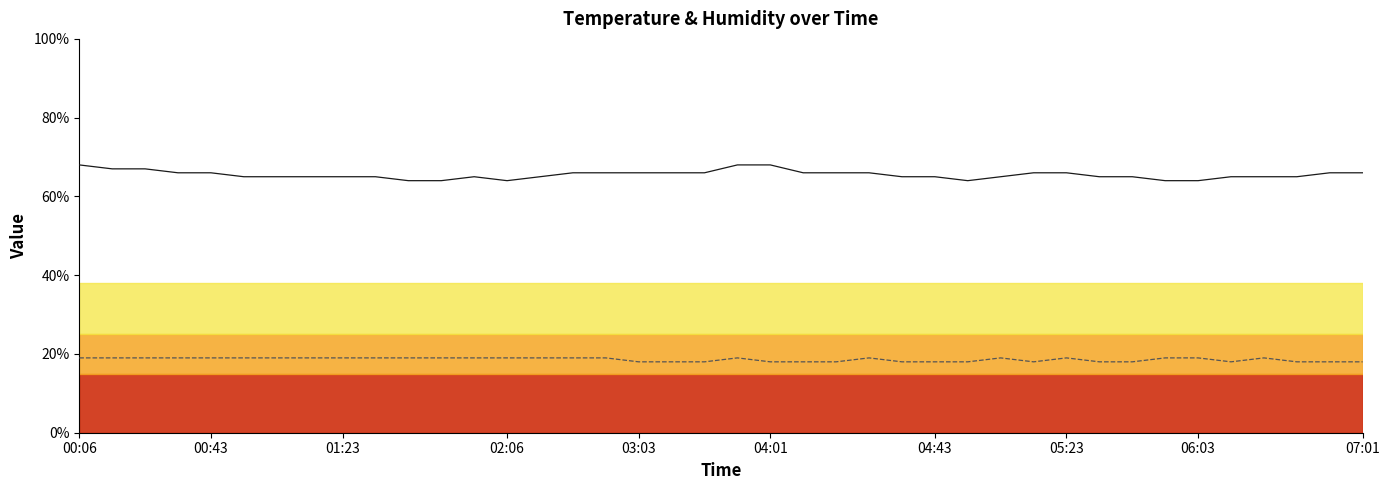

True or false: Temp and Humidity intersect in this chart.

False